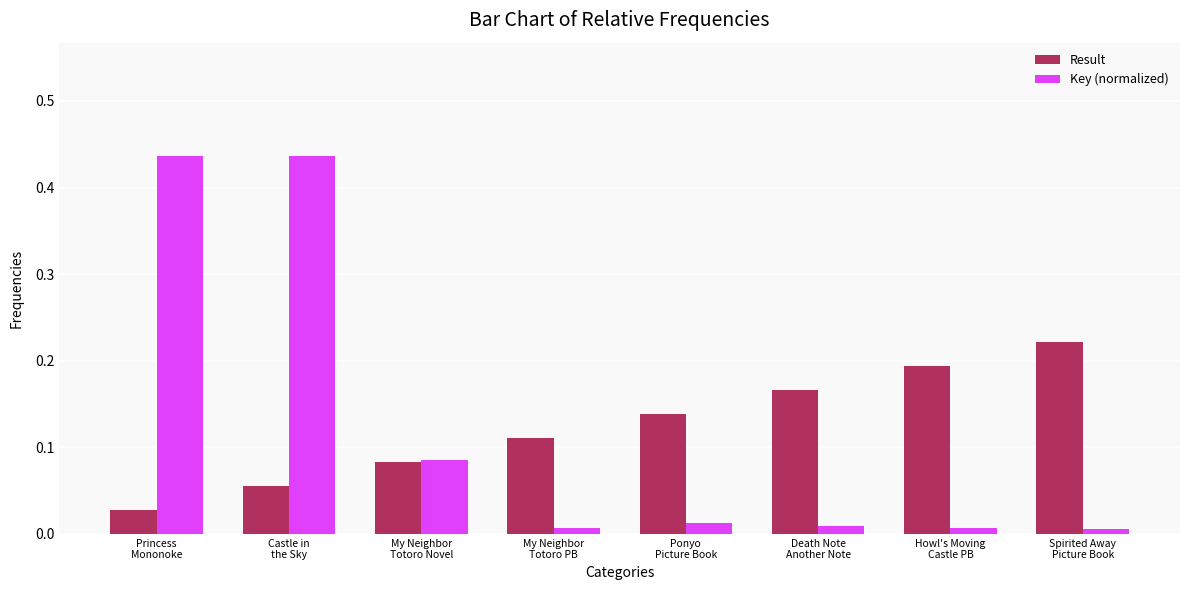

What is the sum of all Result values?

1.0